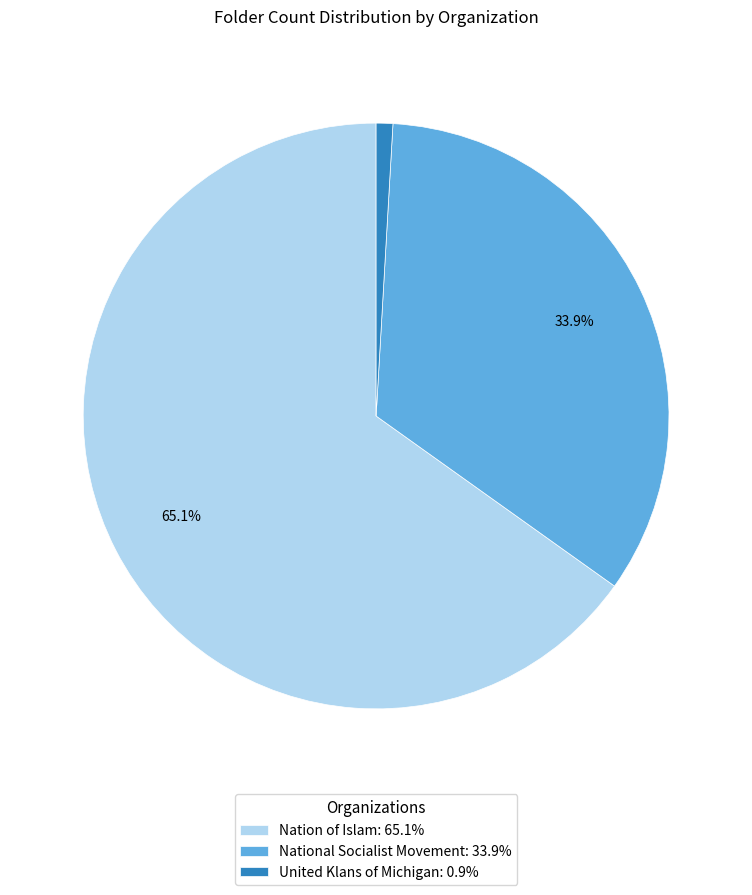

True or false: Nation of Islam accounts for 65% of the total.

True